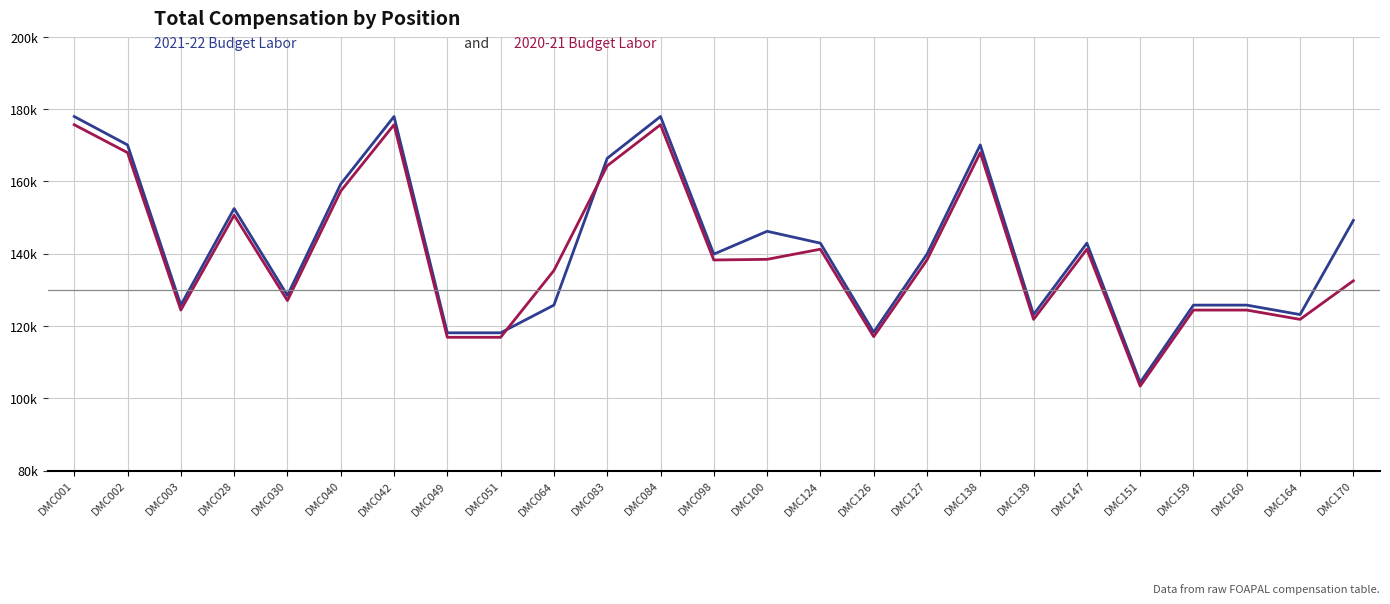

Is this an area chart (filled region under the line)?

No